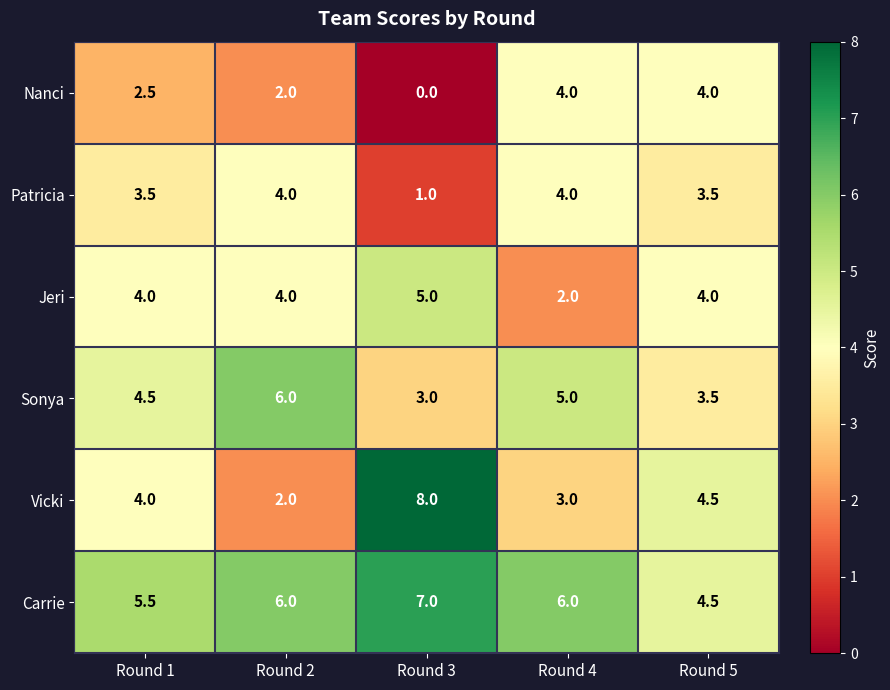

Reading left to right, list all the values displayed in this chart.

Nanci: 2.5	2.0	0.0	4.0	4.0
Patricia: 3.5	4.0	1.0	4.0	3.5
Jeri: 4.0	4.0	5.0	2.0	4.0
Sonya: 4.5	6.0	3.0	5.0	3.5
Vicki: 4.0	2.0	8.0	3.0	4.5
Carrie: 5.5	6.0	7.0	6.0	4.5